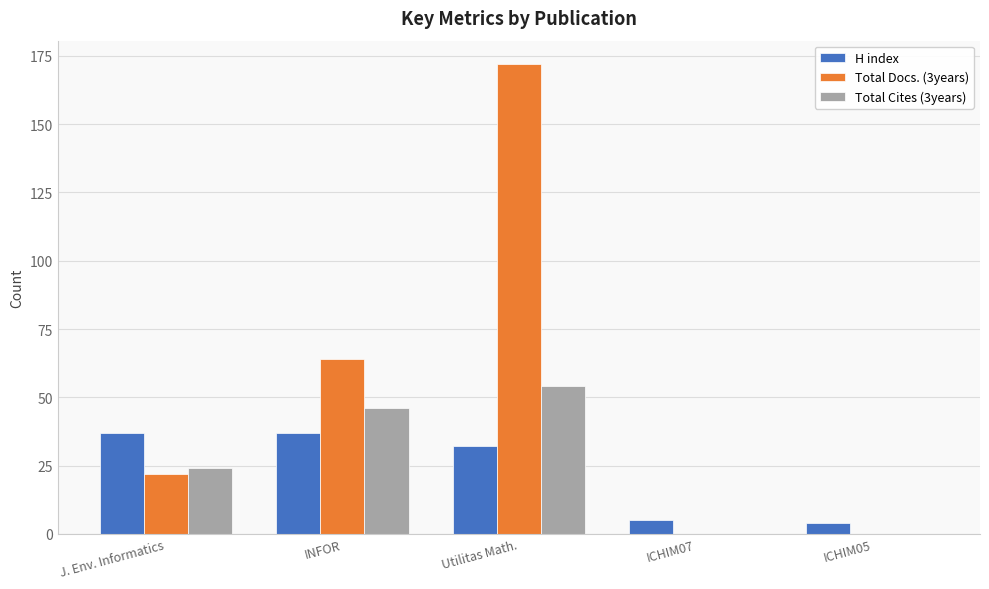

What is the difference between the Total Docs. (3years) values at ICHIM05 and INFOR?

64